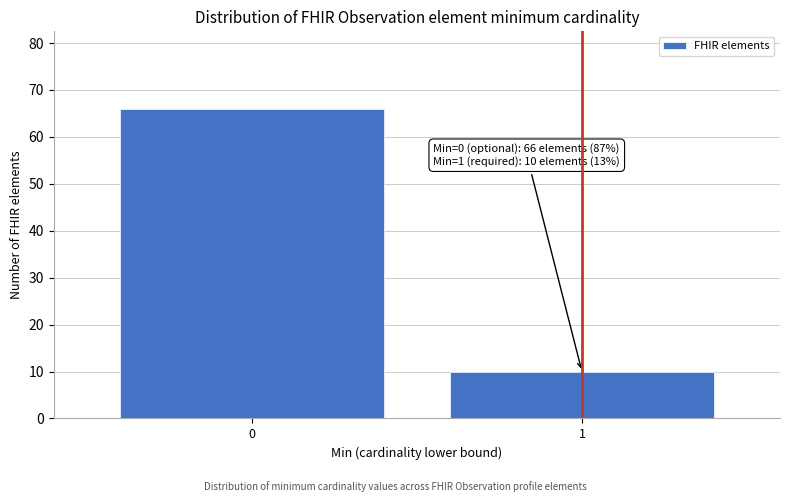

Reading left to right, what are all the values shown in this chart?

66	10